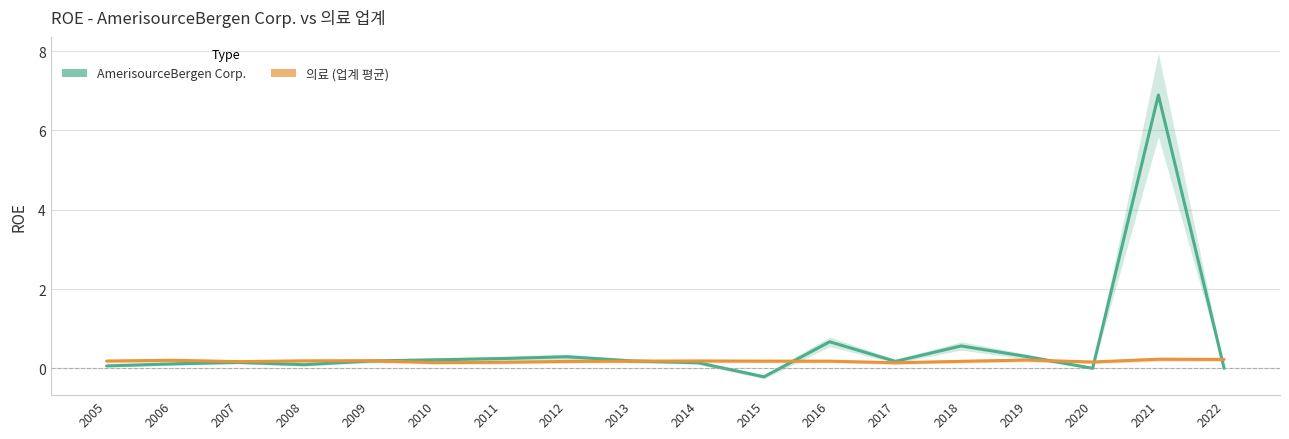

What are all the series names shown in the legend?

AmerisourceBergen Corp., 의료